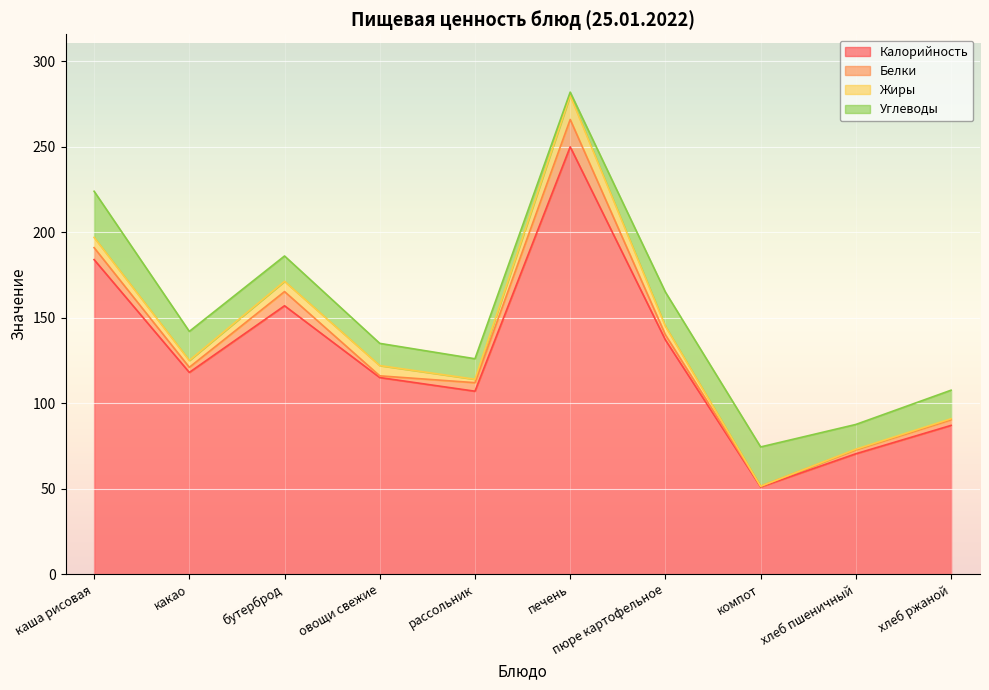

At which label does Белки reach its minimum?

компот